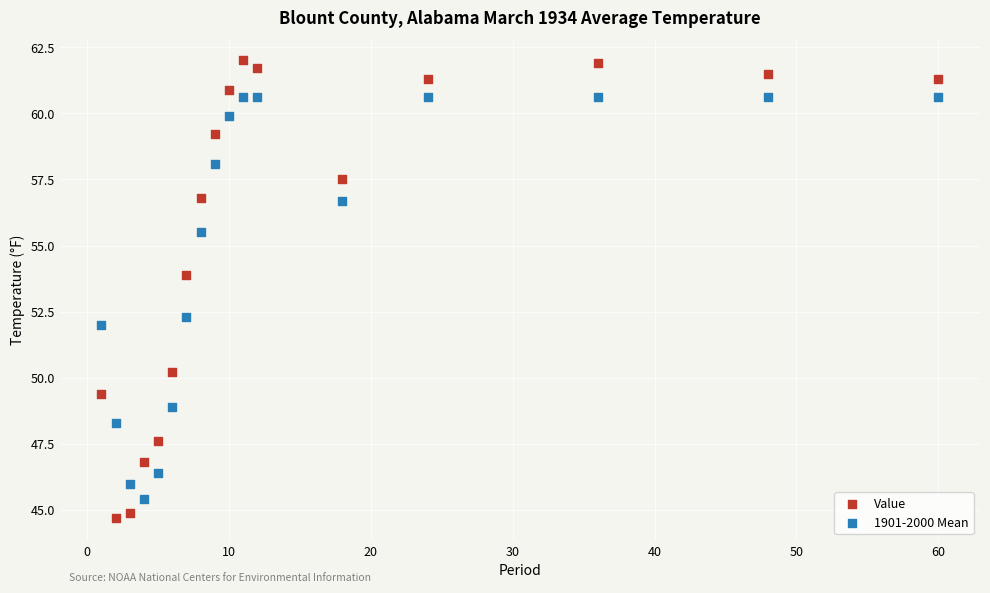

In the Value series, what Y value is closest to 53?

53.9